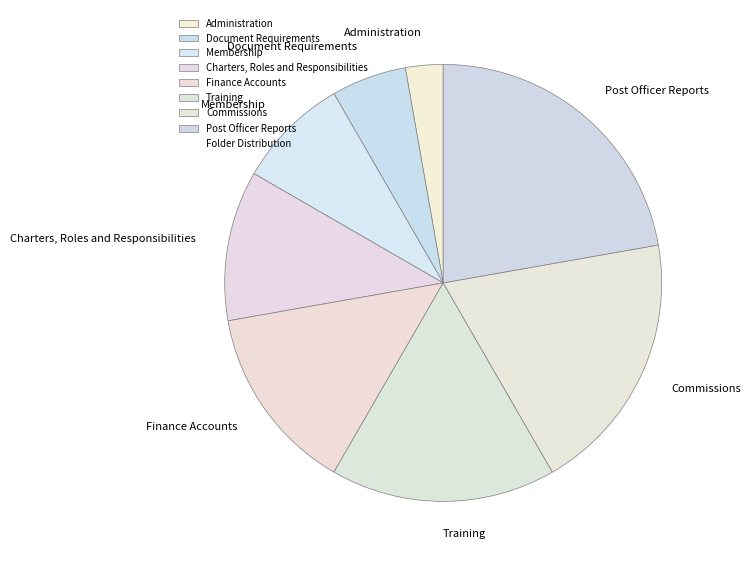

Approximately how many times larger is the value at Commissions compared to Document Requirements?

3.5